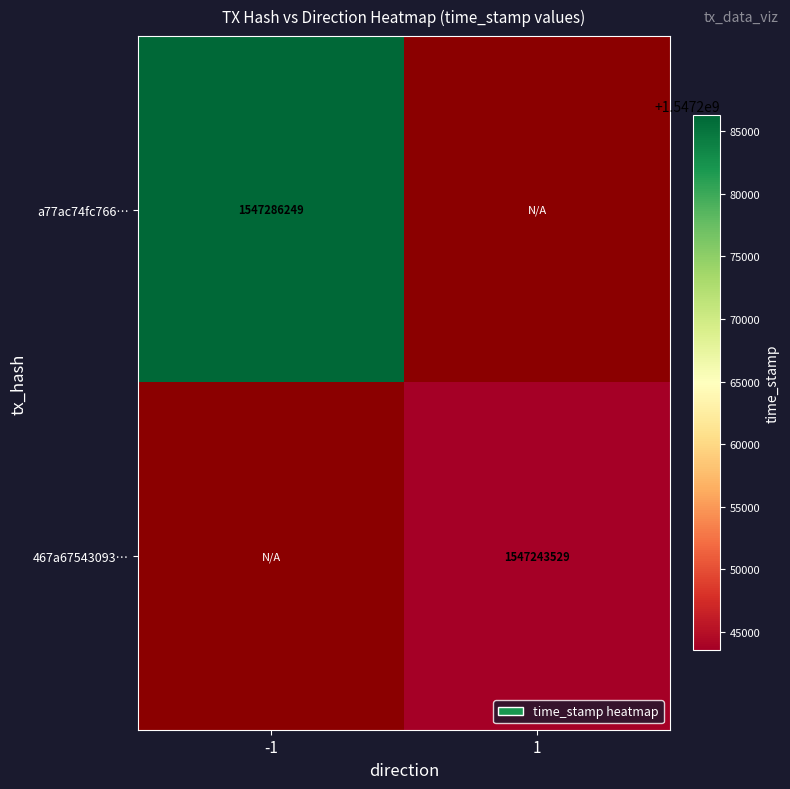

Which has a higher value, 1 or -1?

-1